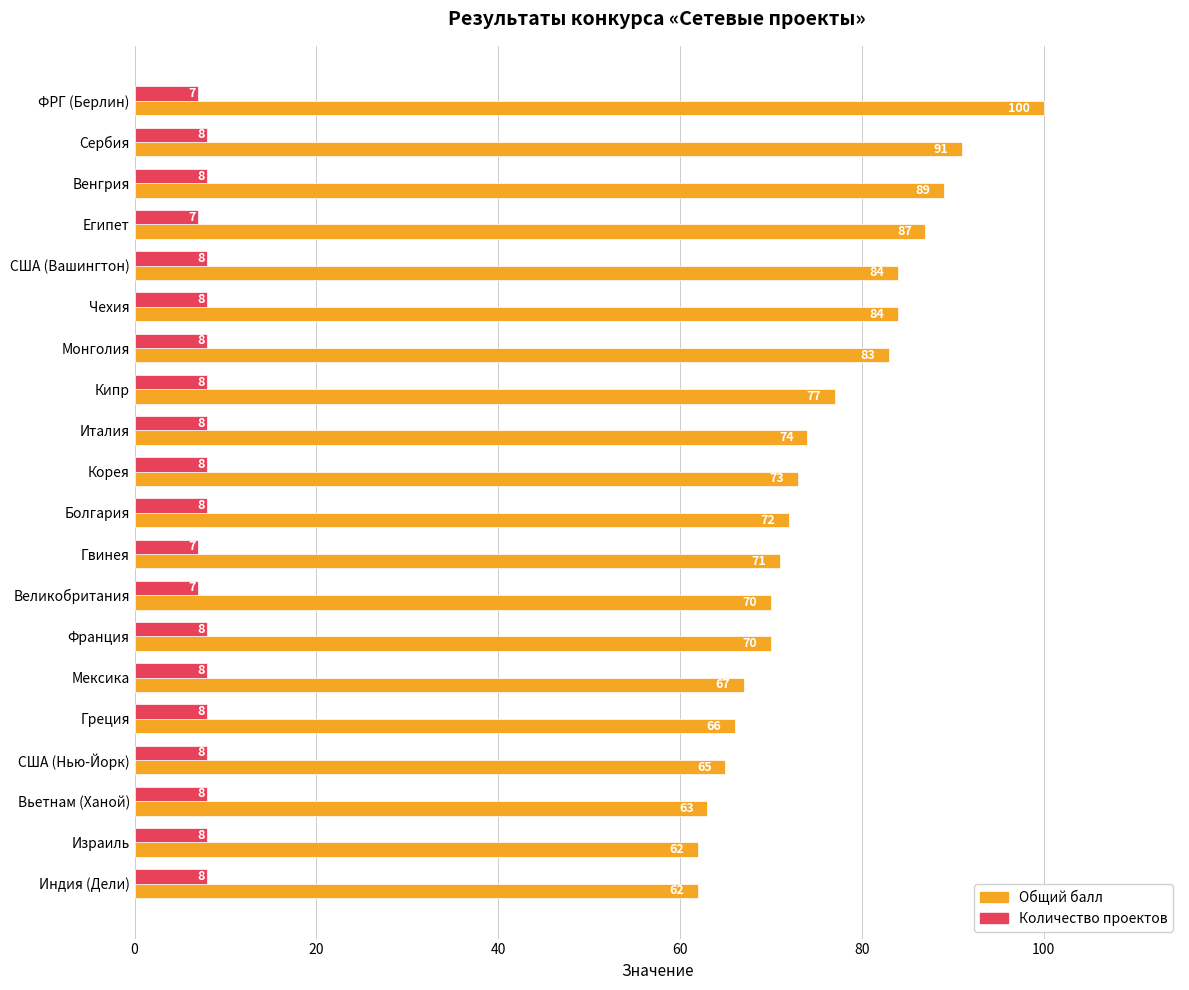

The value of Количество проектов at Египет is 12. True or false?

False